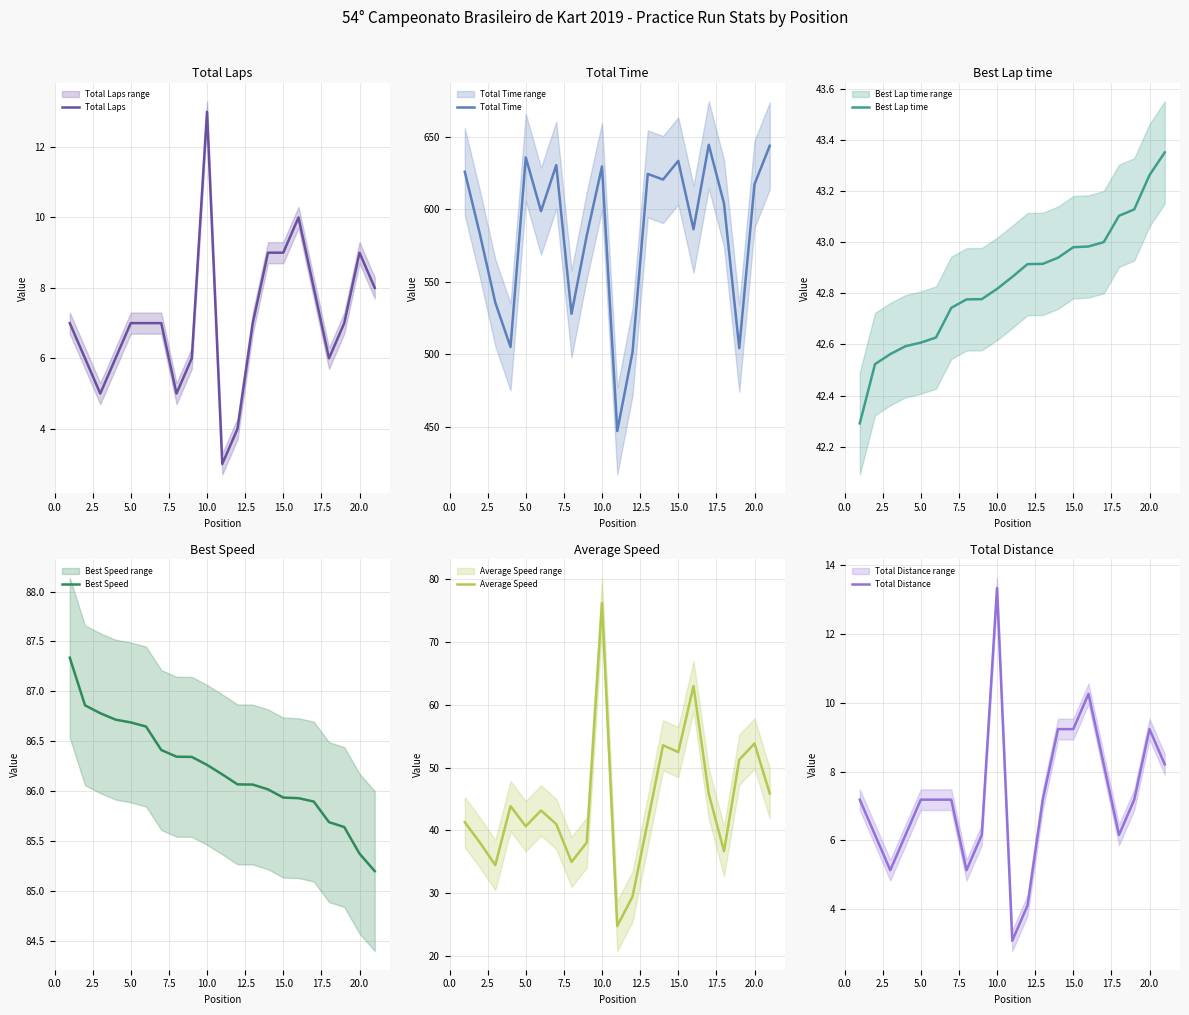

How many interior local peaks does the Total Laps series have?

3